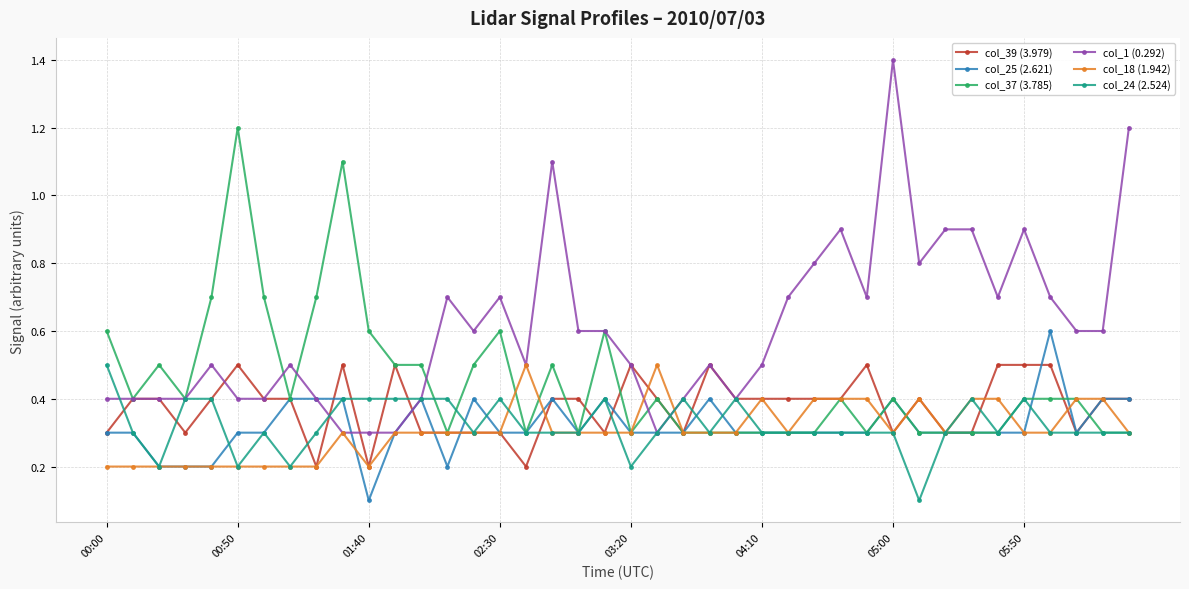

True or false: col_37 (3.785) has more than 2 interior local peaks.

True